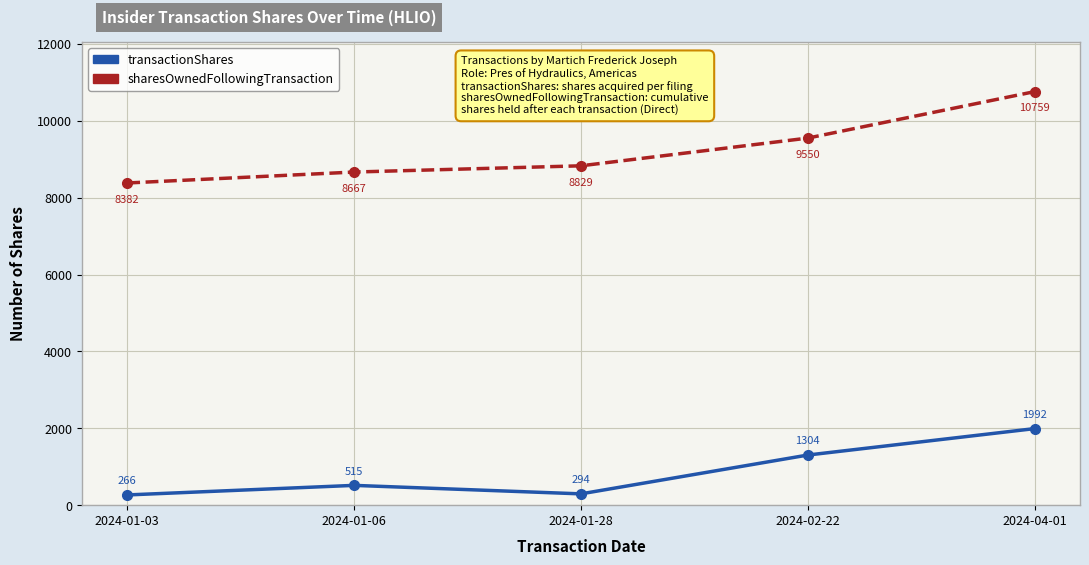

The value of sharesOwnedFollowingTransaction at 2024-02-22 is 15804. True or false?

False